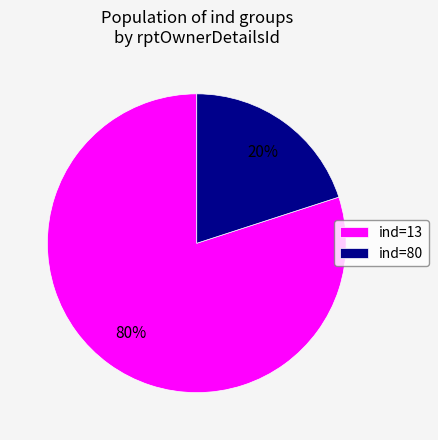

Which category has the biggest portion of the pie?

ind=13